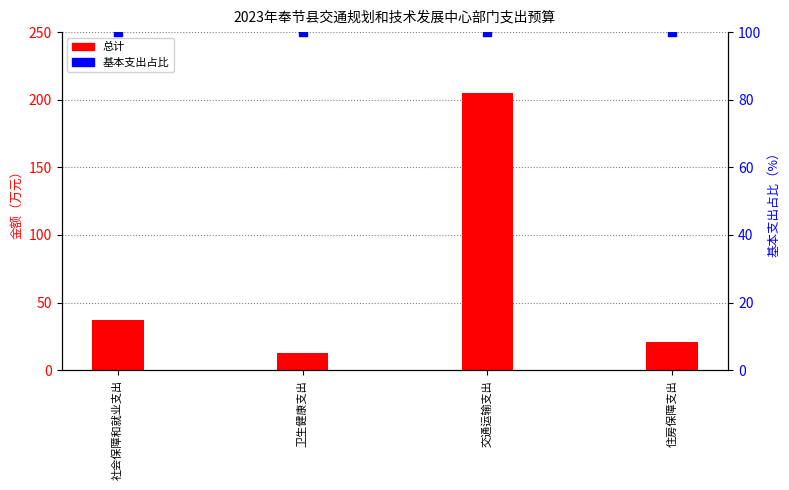

Is the value of 总计 at 社会保障和就业支出 greater than the value of 基本支出占比 at 住房保障支出?

No